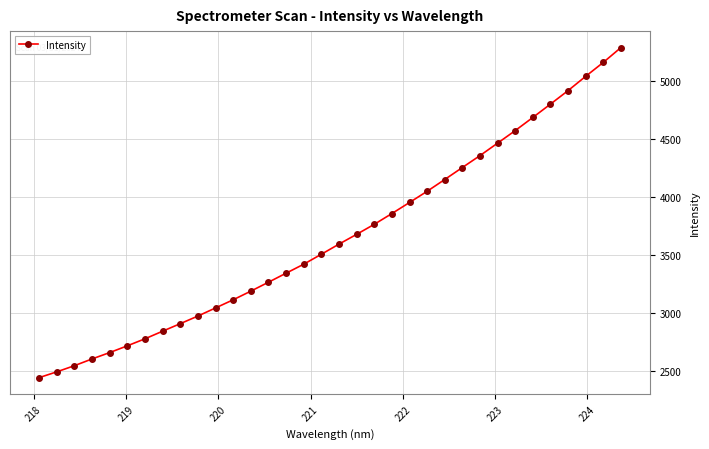

What is the difference between the second highest and minimum values?

2716.1